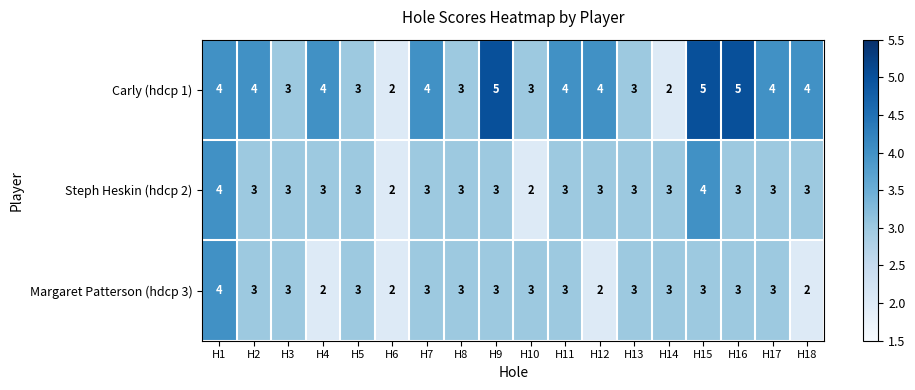

Which series has the widest spread of values?

Carly (hdcp 1)